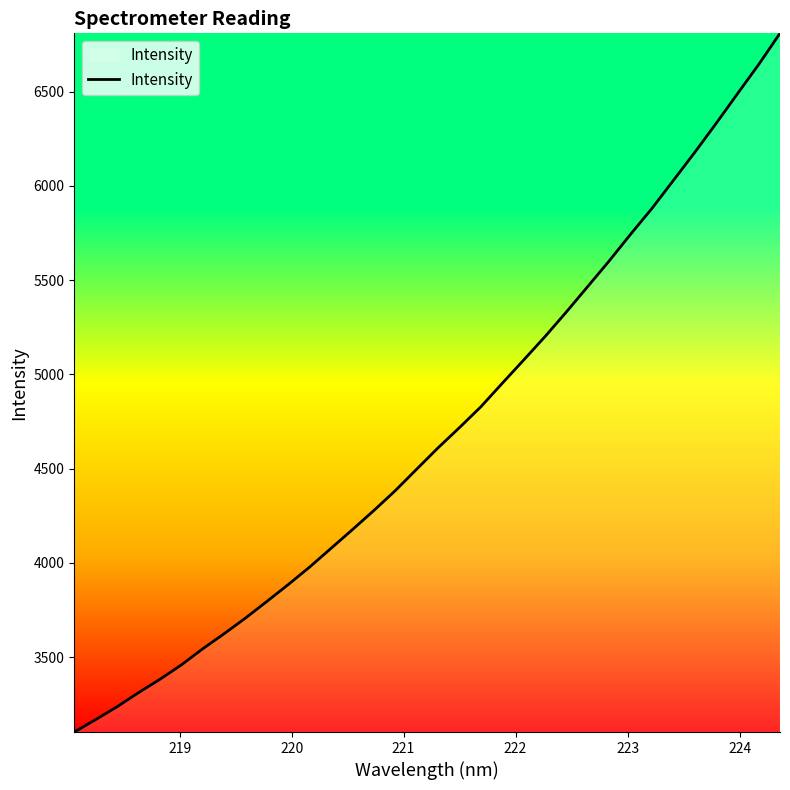

What is the smallest value displayed?

3102.4